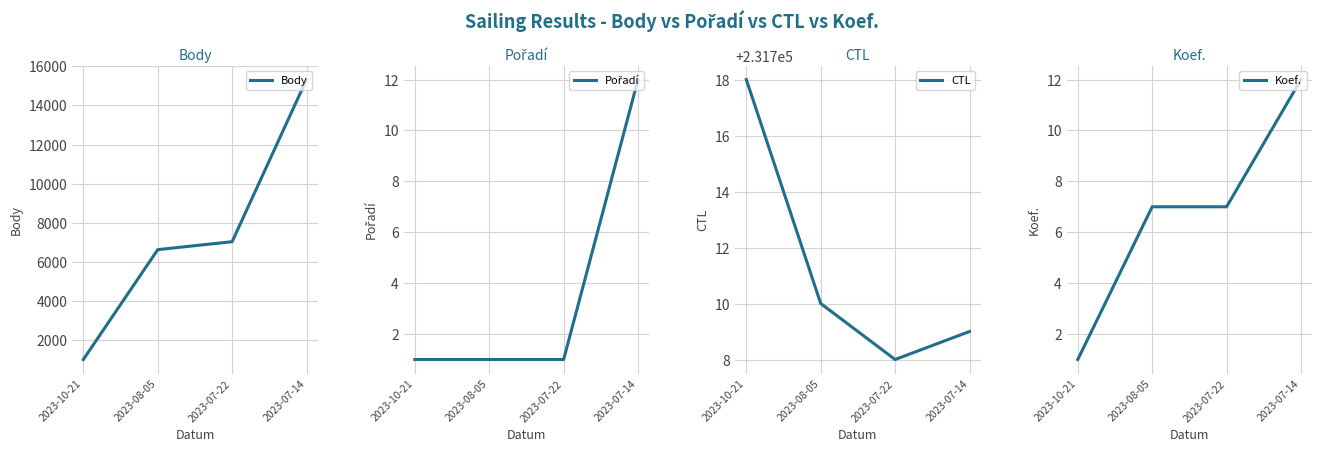

True or false: Koef. and Pořadí intersect in this chart.

False